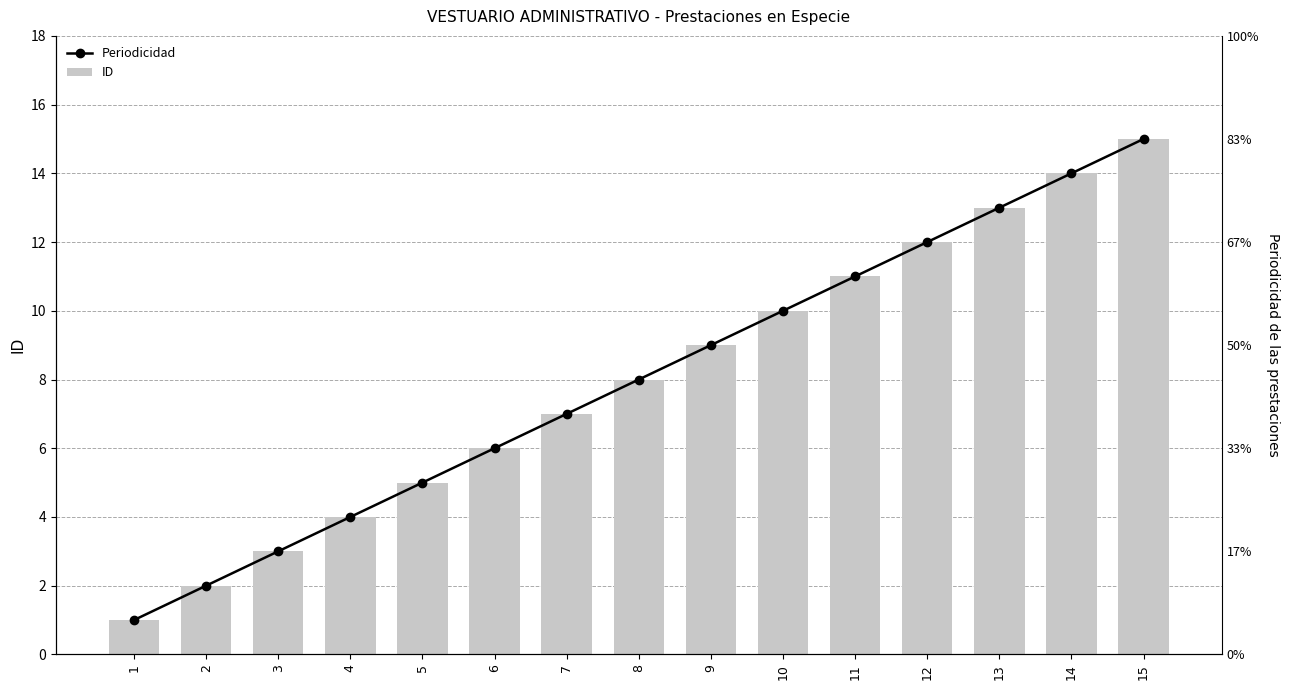

Reading right to left, transcribe all the data shown in this chart.

Periodicidad: 15=15	14=14	13=13	12=12	11=11	10=10	9=9	8=8	7=7	6=6	5=5	4=4	3=3	2=2	1=1
ID: 15=15	14=14	13=13	12=12	11=11	10=10	9=9	8=8	7=7	6=6	5=5	4=4	3=3	2=2	1=1